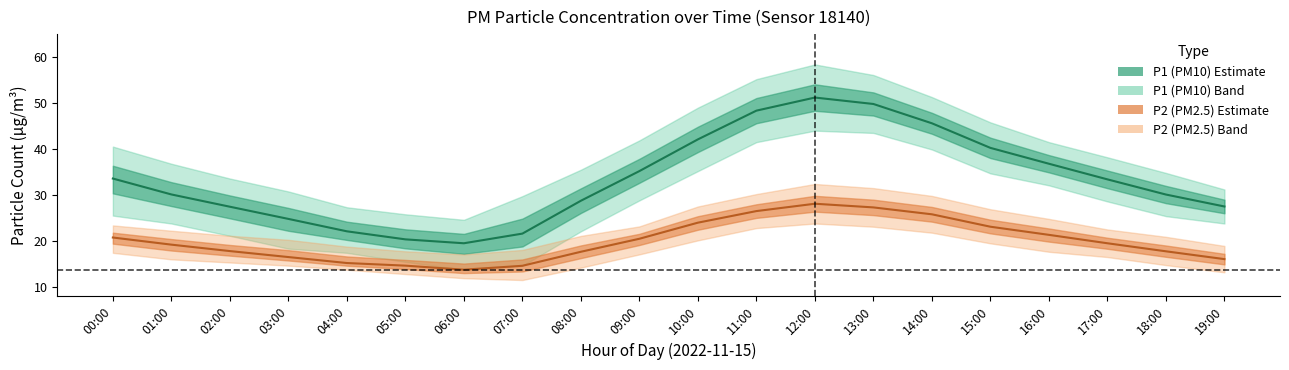

Which label corresponds to the smallest value in the chart?

07:00